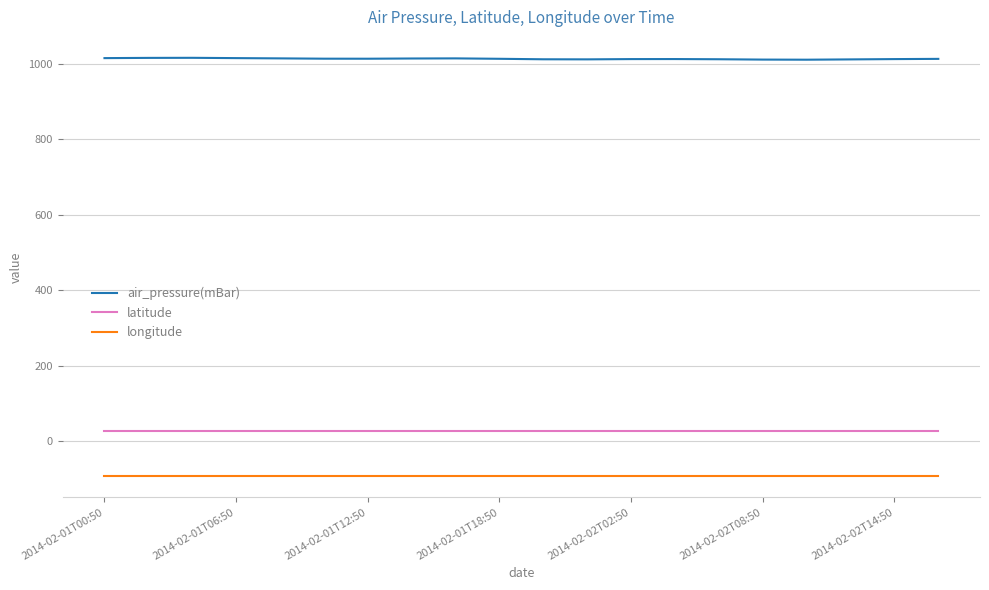

What is the lowest value of the latitude series?

26.1